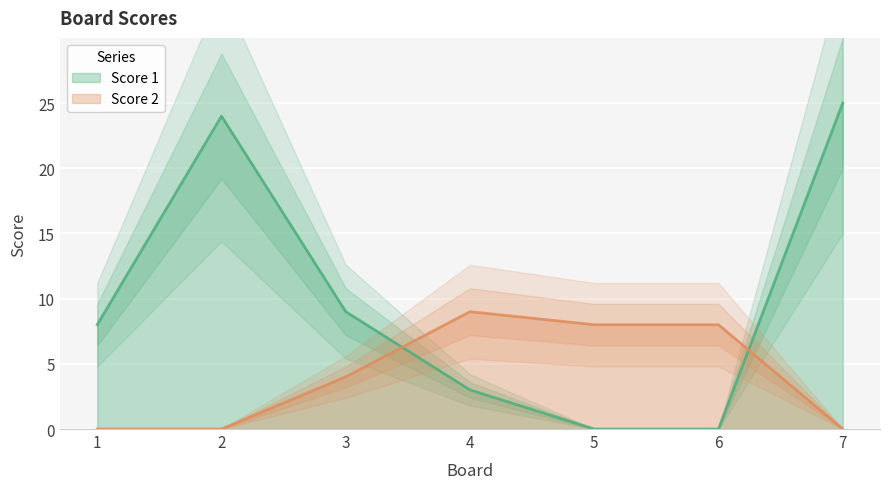

What is the value of the Score 2 point at the 4th from the left?

9